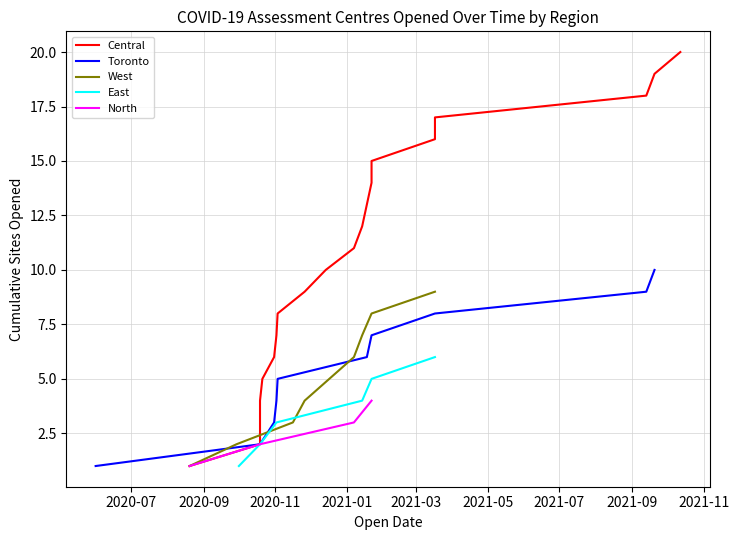

True or false: Toronto and North cross at least once.

False